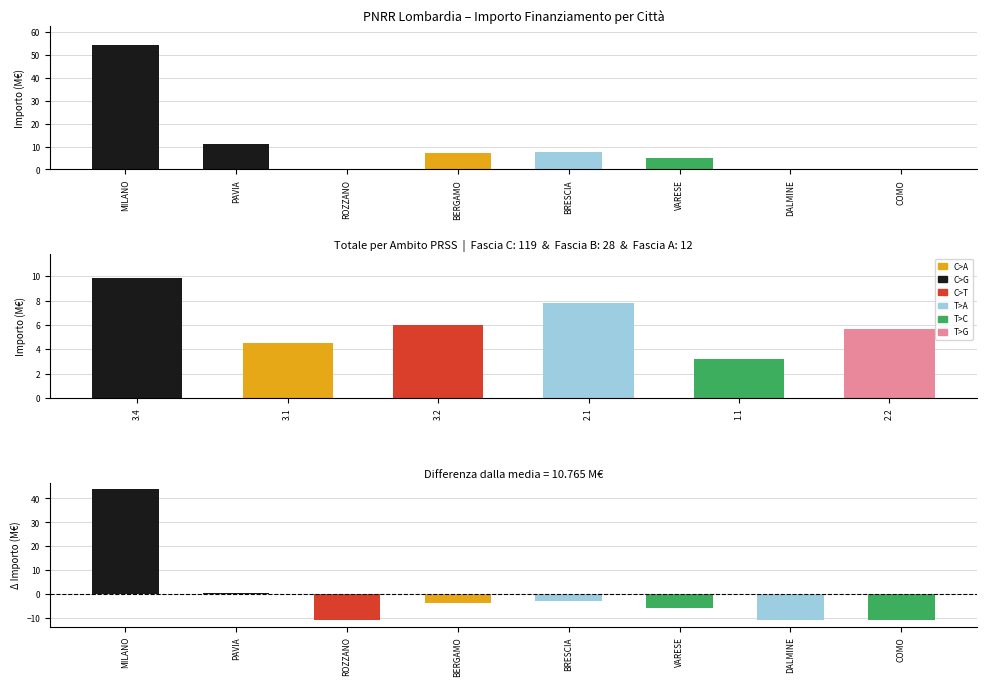

At which label does Differenza dalla media (M€) first exceed -3?

MILANO